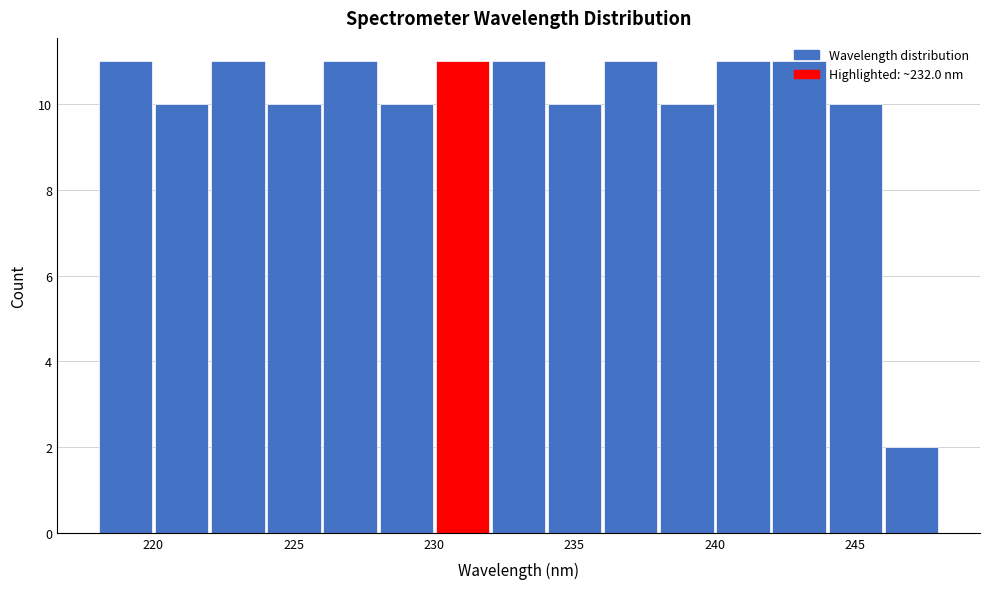

How tall is the bar that spans 222 to 224 on the x-axis? Neither the bar edges nor the heights are printed on the chart, so give them approximately, as read against the axes.

11